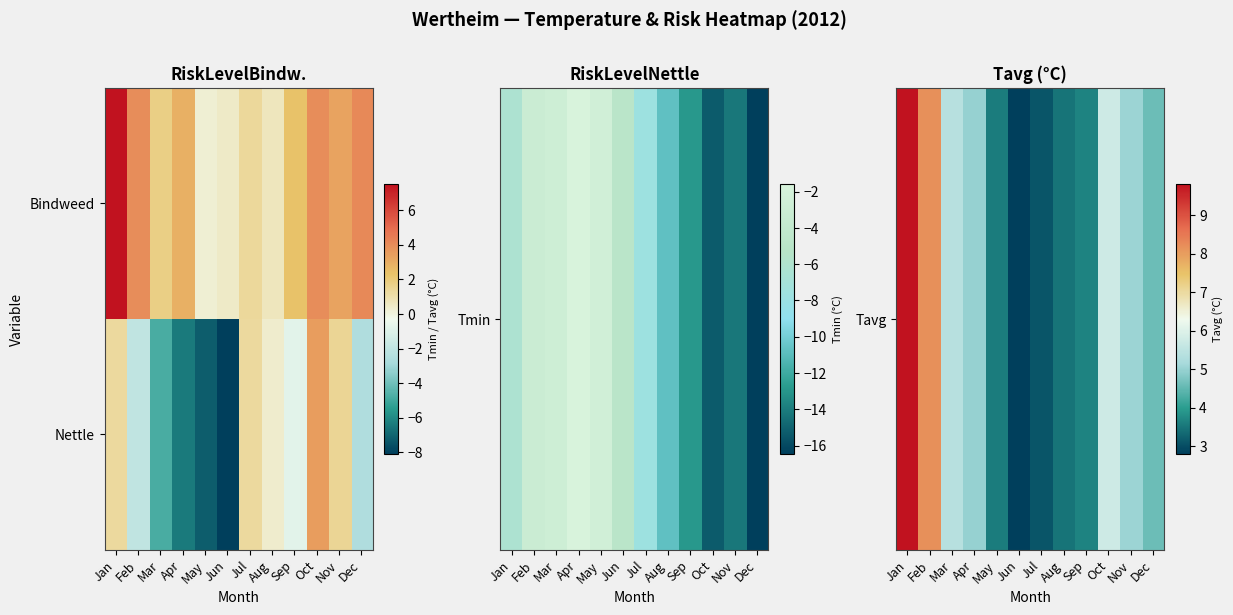

At how many categories does at least one series exceed 2?

12